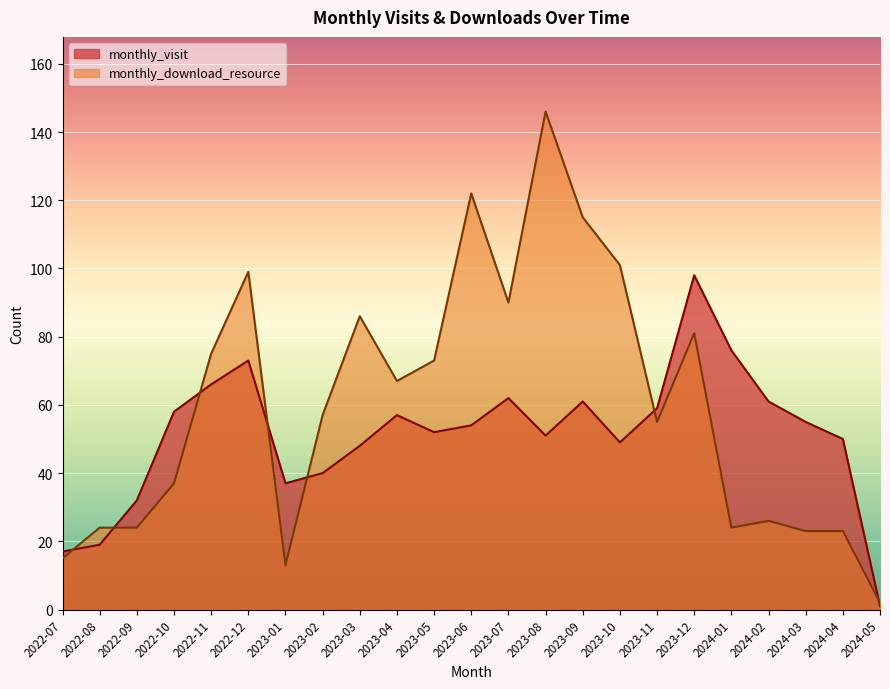

Which has a higher value, 2023-08 or 2023-07?

2023-07